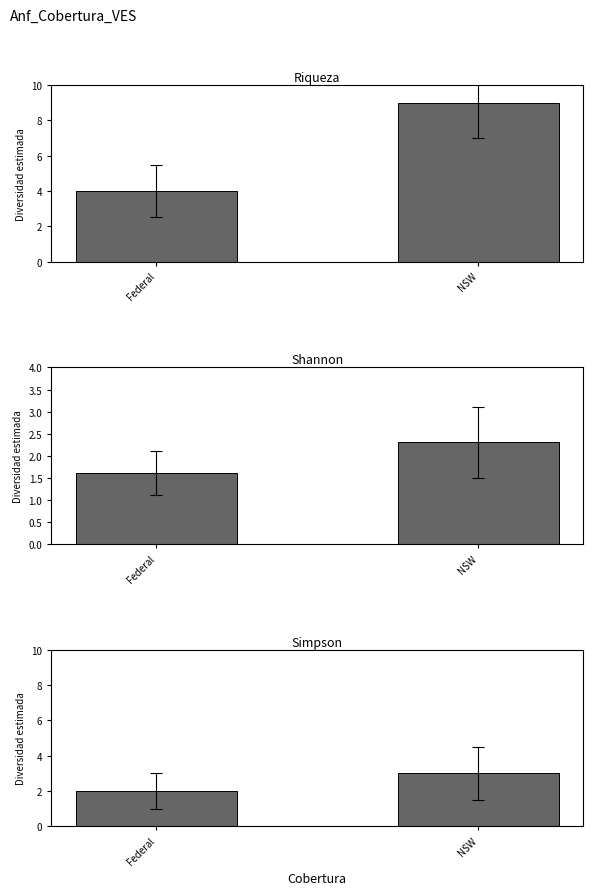

The value of Riqueza at Federal is 4.0. True or false?

True